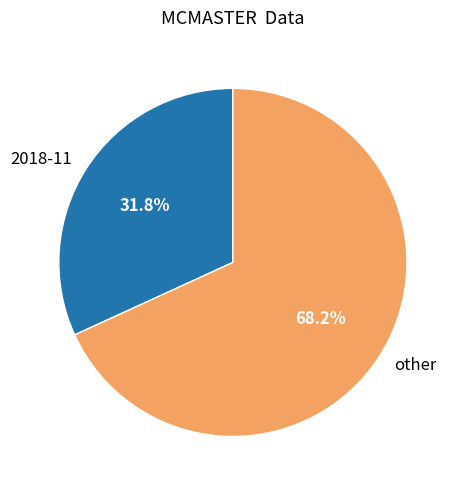

Which slice is the smallest?

2018-11